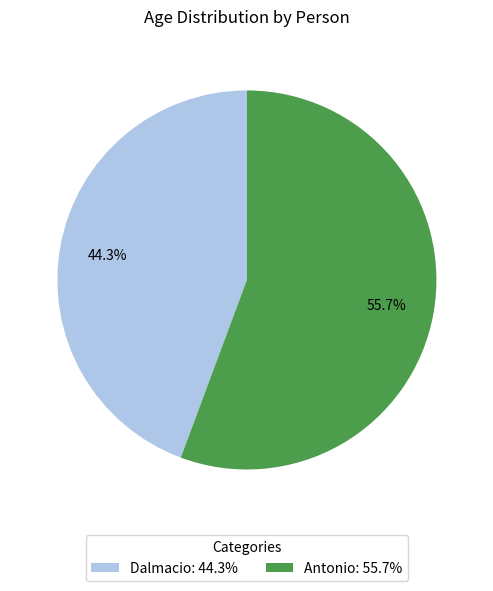

Which category has the biggest portion of the pie?

Antonio